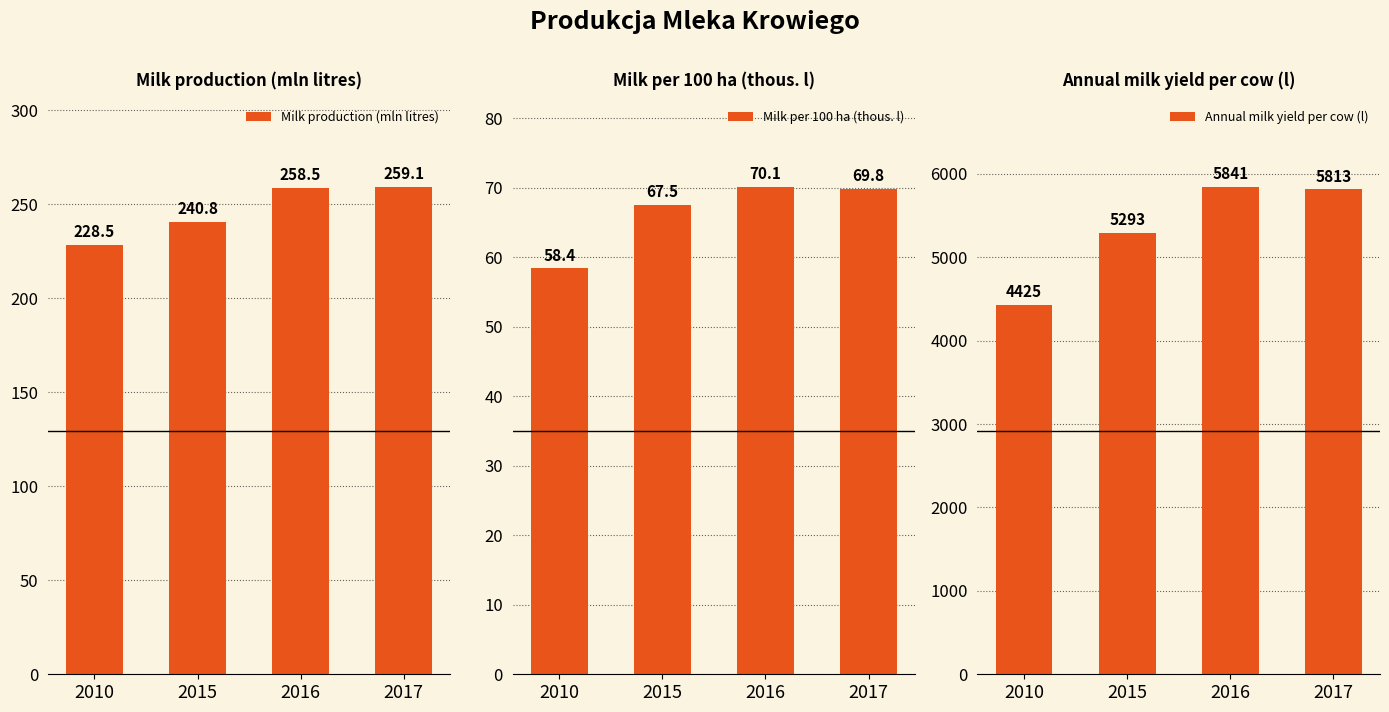

Is the value of Annual milk yield per cow (l) at 2017 greater than the value of Milk per 100 ha (thous. l) at 2010?

Yes